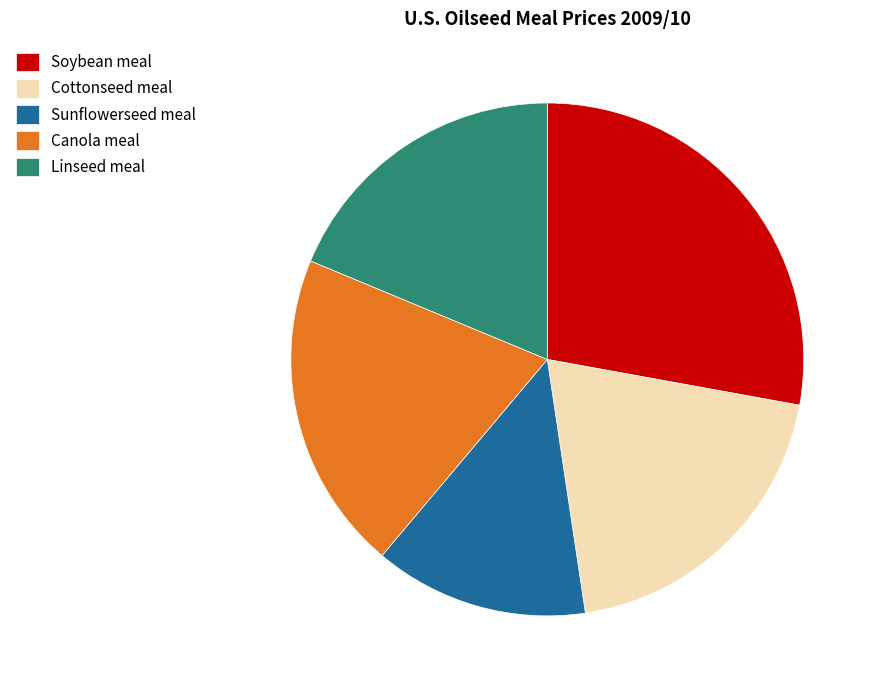

Do Sunflowerseed meal and Cottonseed meal together represent more than half of the pie?

No